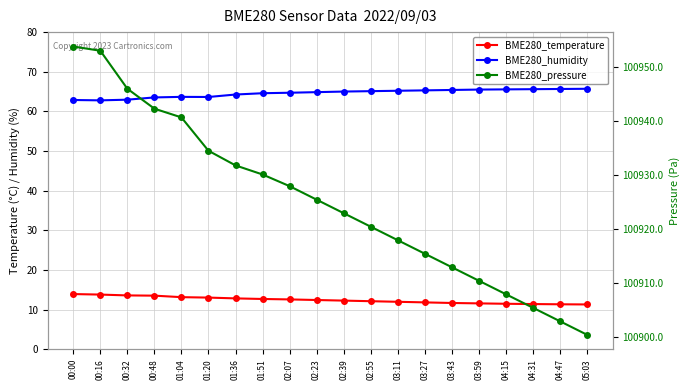

What is the minimum value shown in the chart?

11.3